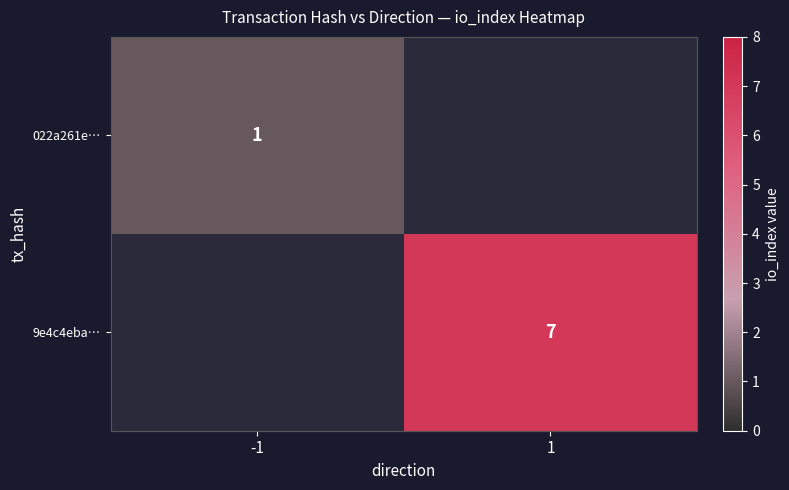

The 9e4c4eba… series shows 10 at 1. True or false?

False